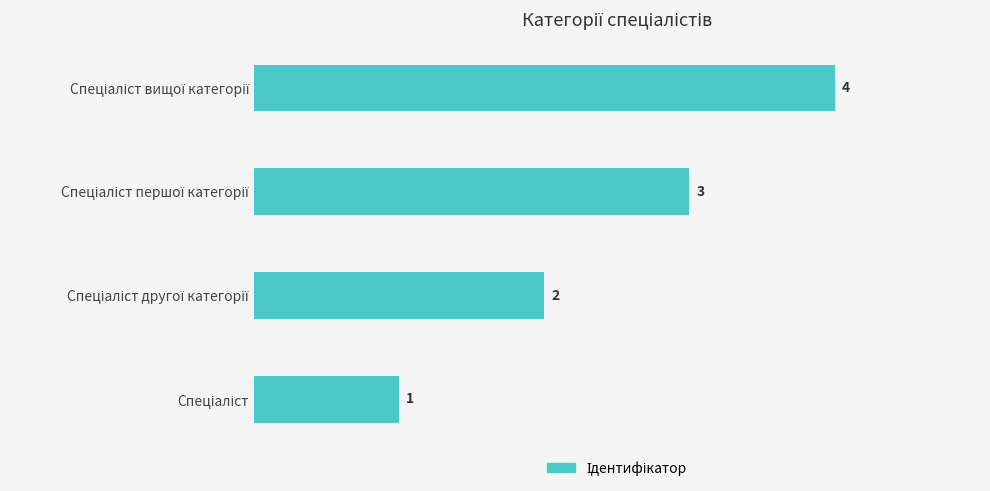

What is the difference between the maximum and minimum values?

3